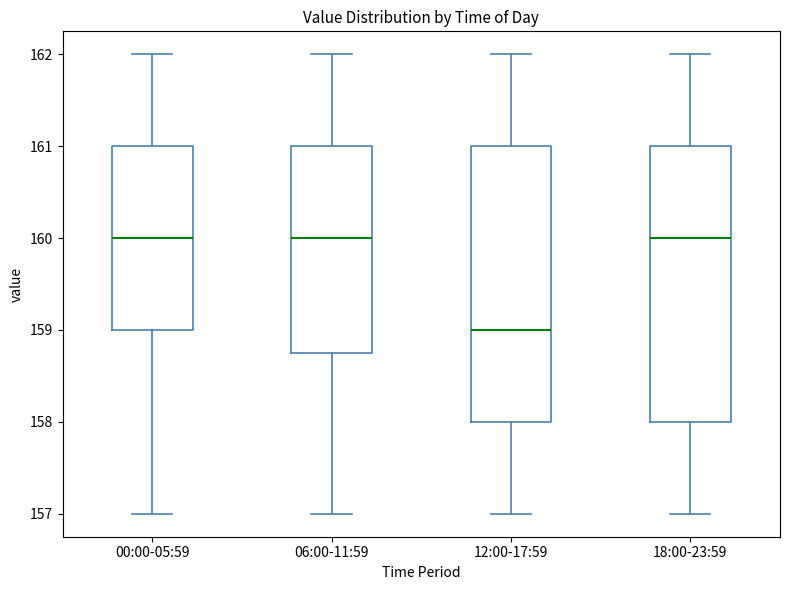

Reading left to right, read every box against the y-axis: the position of its median line, the range the box covers, and the ends of its whiskers. The values are not printed on the chart, so give them approximately, as read against the axis.

00:00-05:59: median 160.0, box 159.0 to 161.0, whiskers 157.0 to 162.0
06:00-11:59: median 160.0, box 158.8 to 161.0, whiskers 157.0 to 162.0
12:00-17:59: median 159.0, box 158.0 to 161.0, whiskers 157.0 to 162.0
18:00-23:59: median 160.0, box 158.0 to 161.0, whiskers 157.0 to 162.0